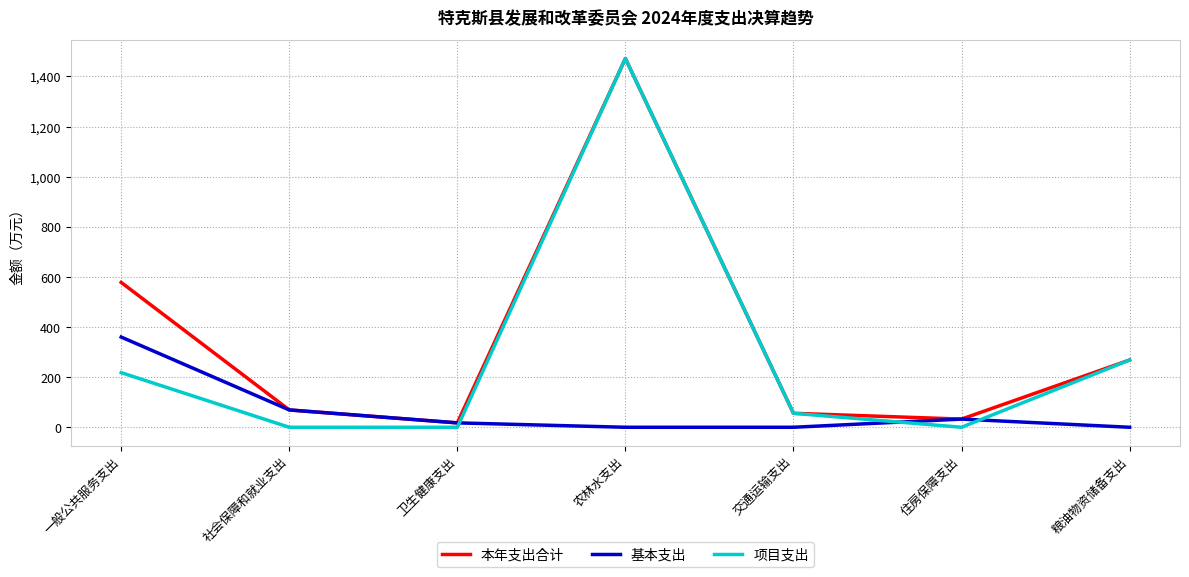

After their last crossing, which series has the higher values: 基本支出 or 项目支出?

项目支出